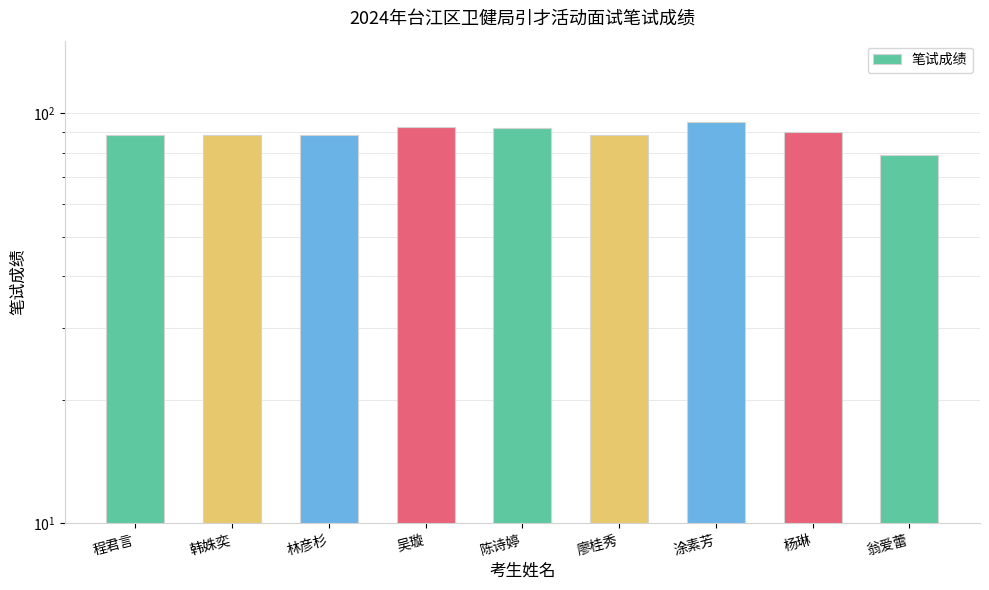

The value at 翁爱蕾 is 105.6. True or false?

False